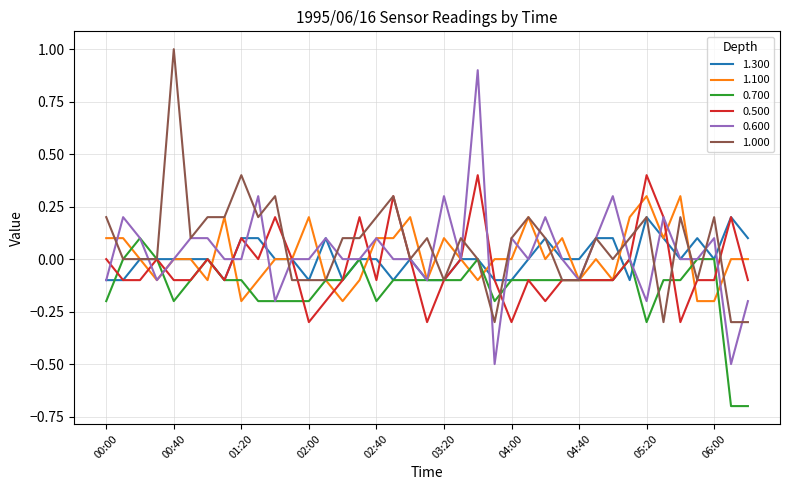

What is the greatest value displayed?

1.0